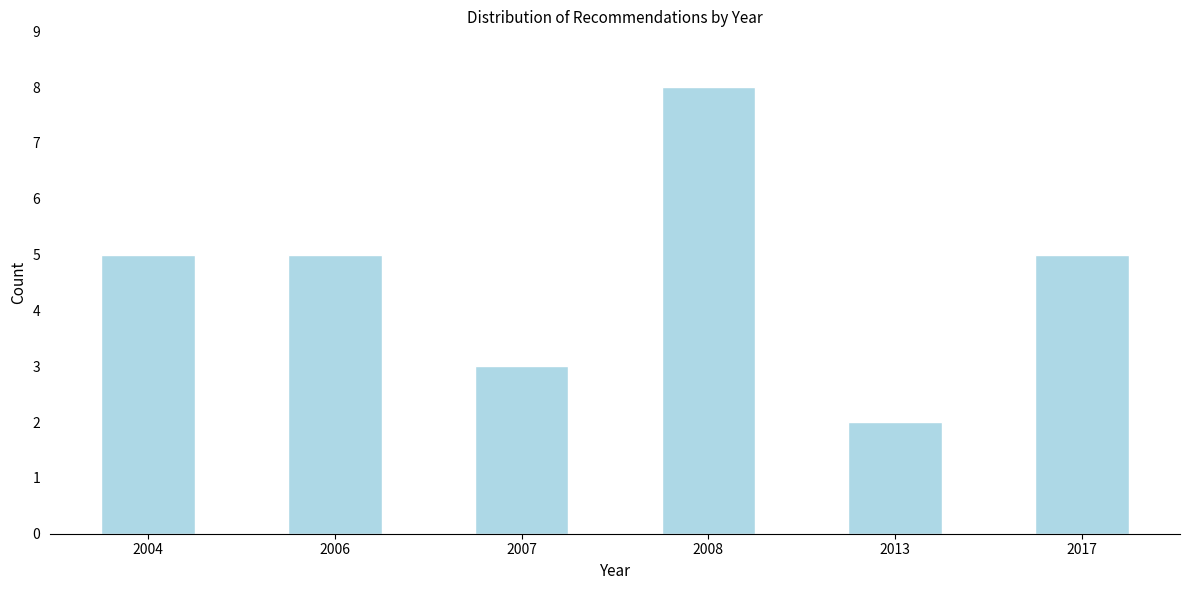

Reading left to right, what are all the values shown in this chart?

5	5	3	8	2	5